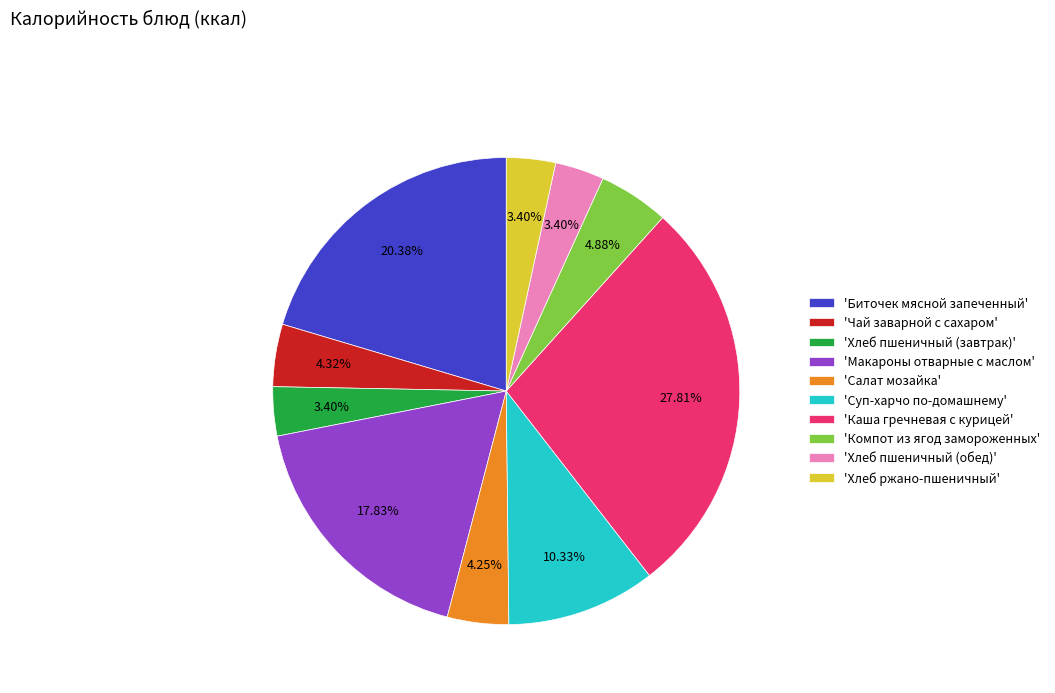

Between 'Хлеб пшеничный (завтрак)' and 'Салат мозайка', which is larger?

'Салат мозайка'